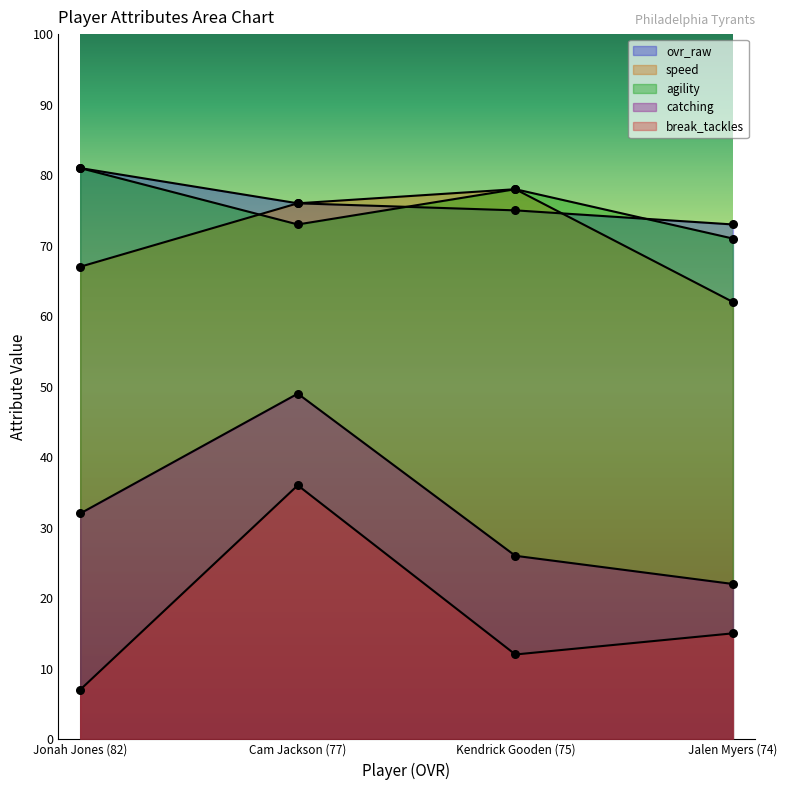

Which series reaches the maximum Y coordinate?

ovr_raw